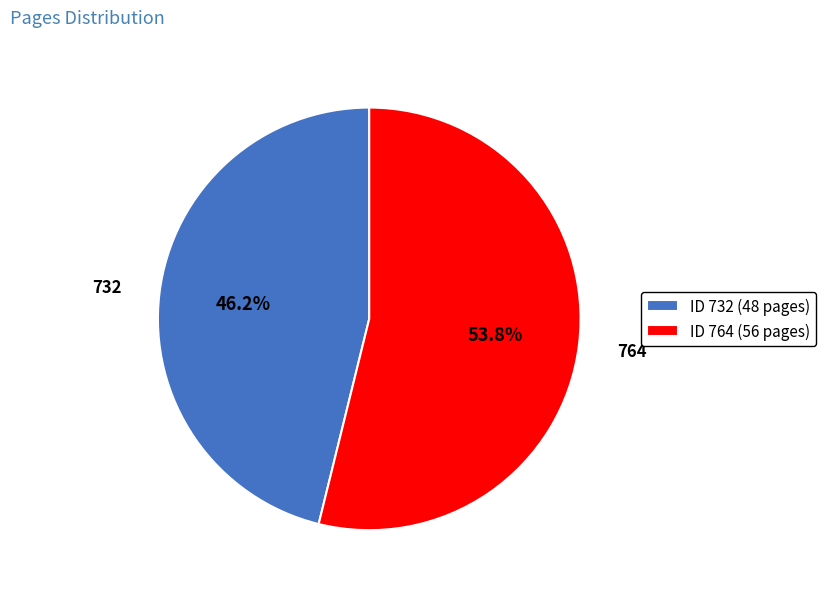

Rank the categories by value from lowest to highest.

ID 732 (48 pages), ID 764 (56 pages)